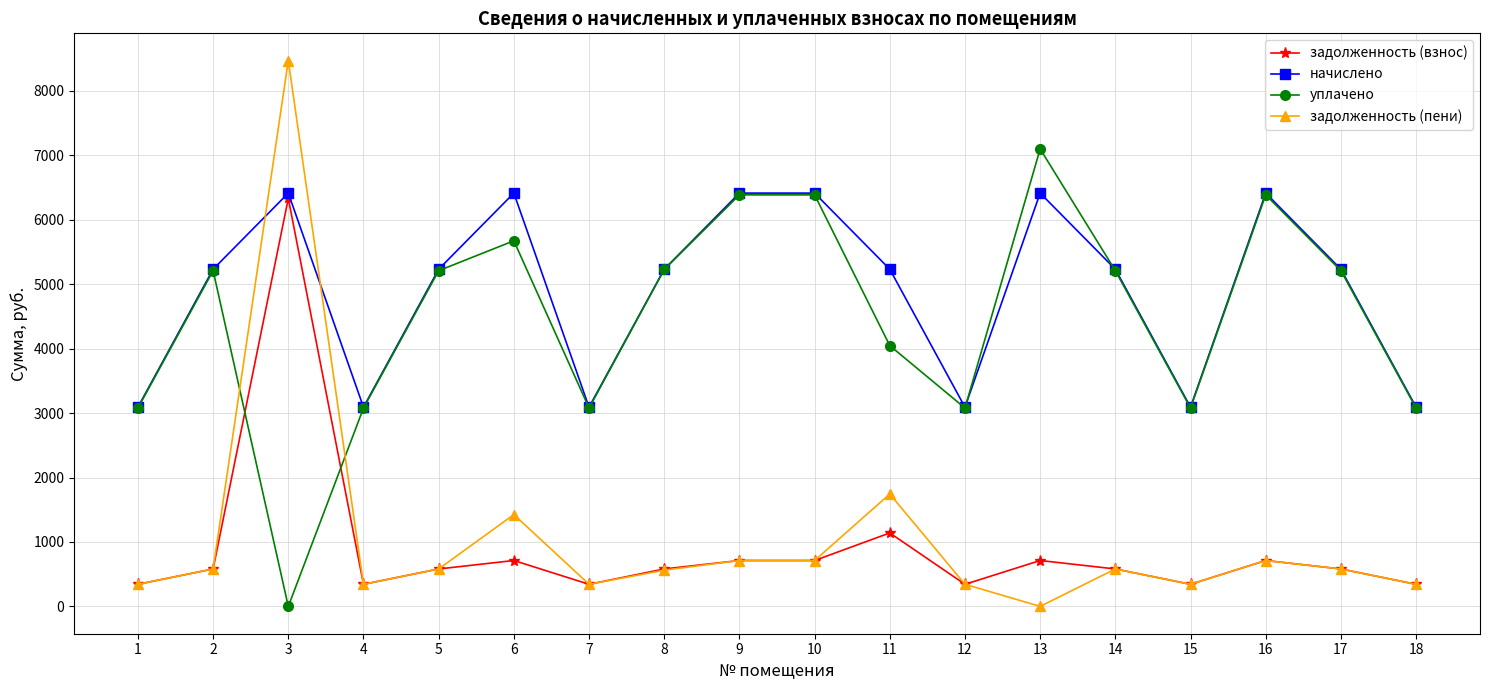

What is the average value of the уплачено series?

4472.9